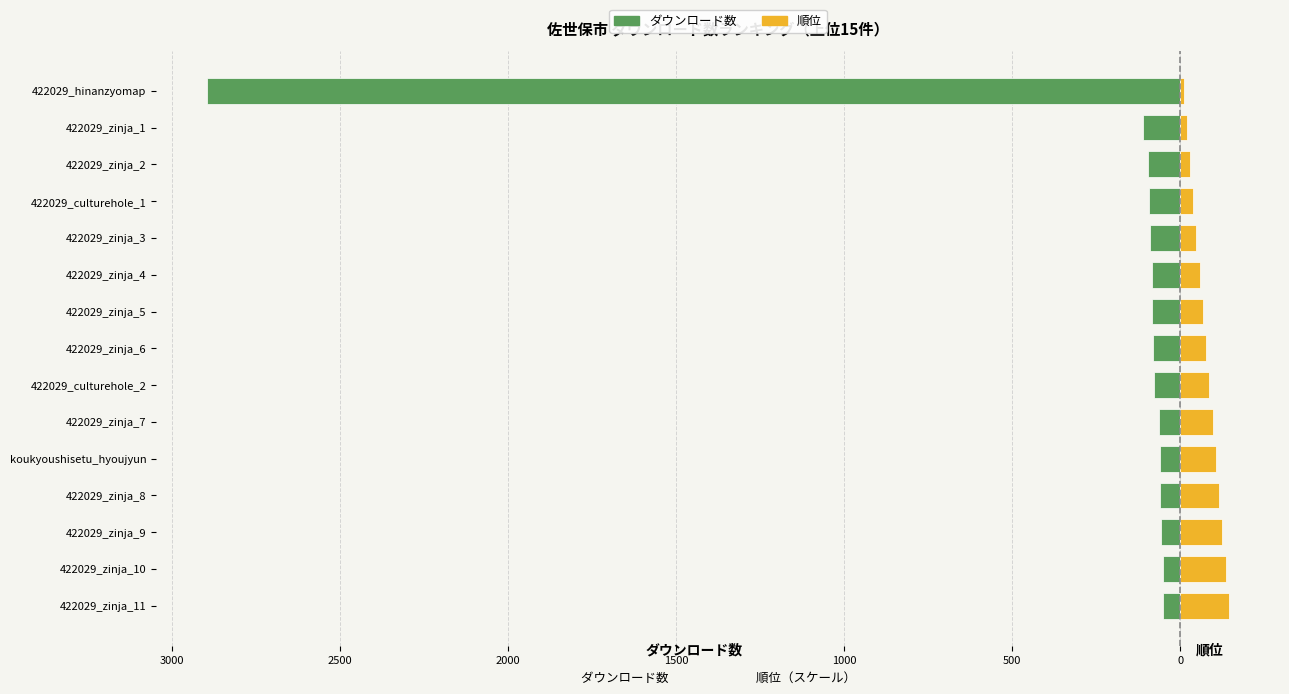

How many bars are there in each group?

2